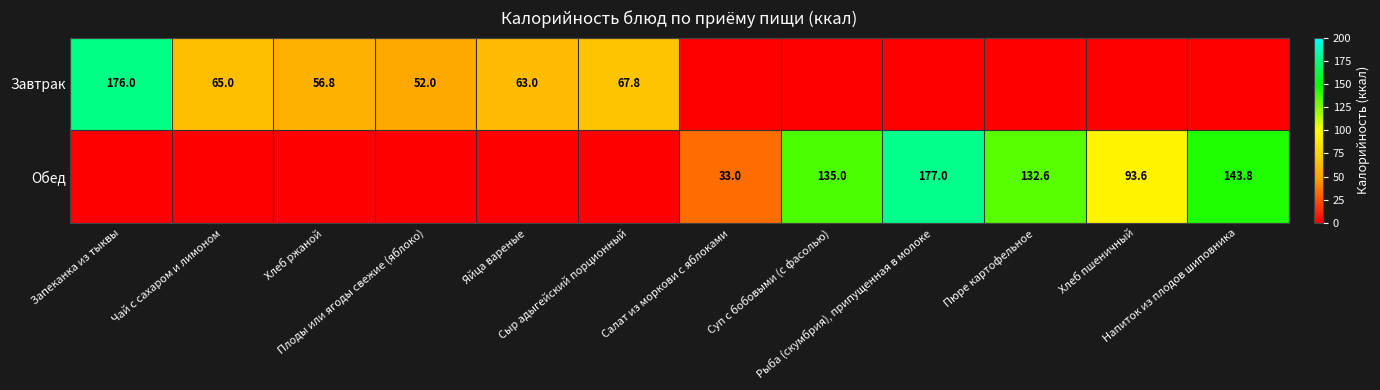

Count the number of categories in the chart.

12